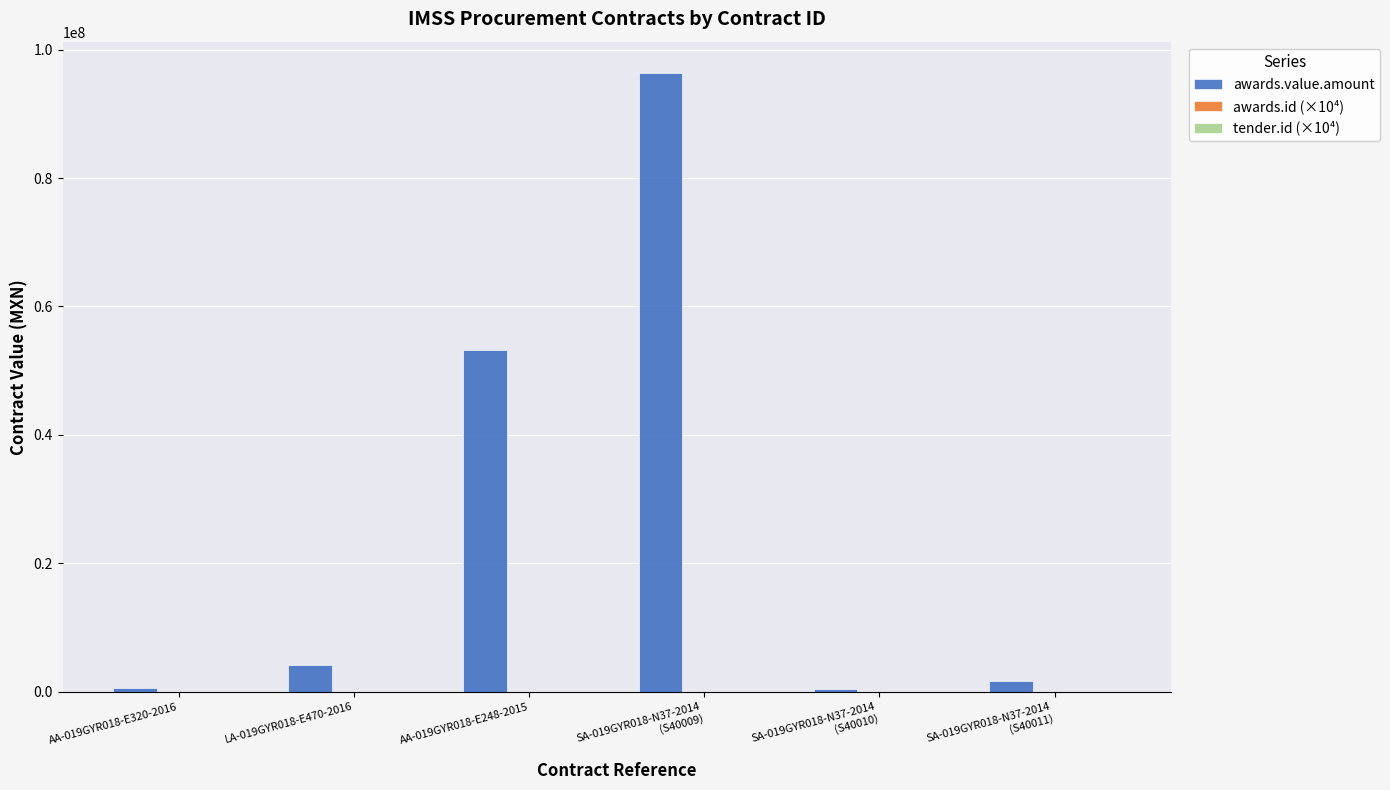

How many distinct data groups are displayed?

3